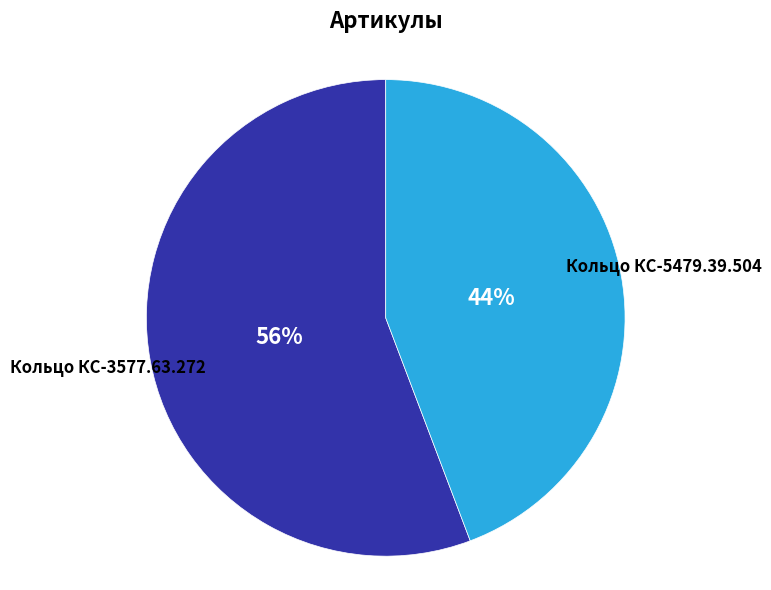

To the nearest percent, what portion does Кольцо КС-5479.39.504 represent?

44%